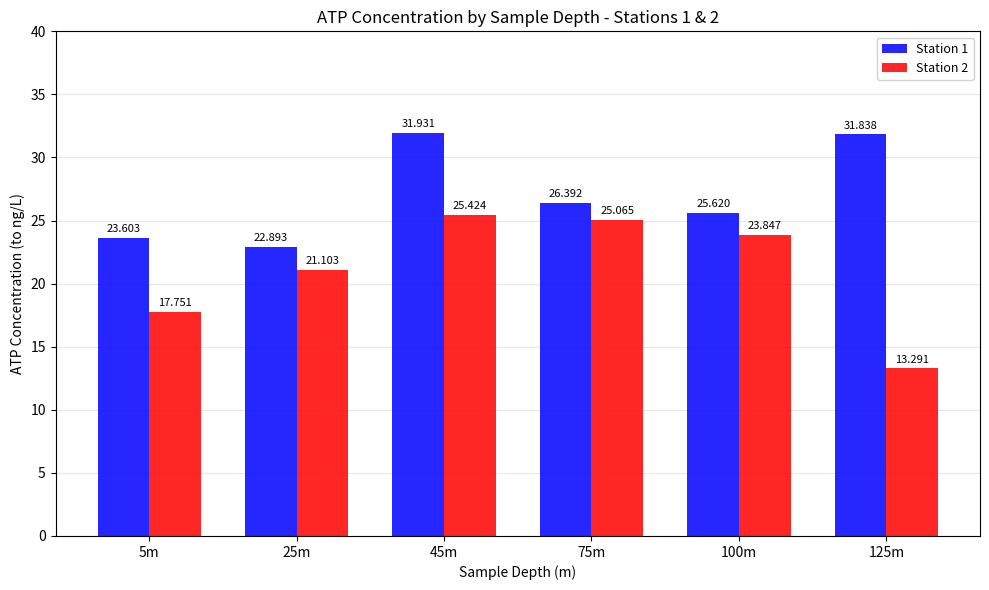

The value of Station 1 at 125m is 31.8. True or false?

True